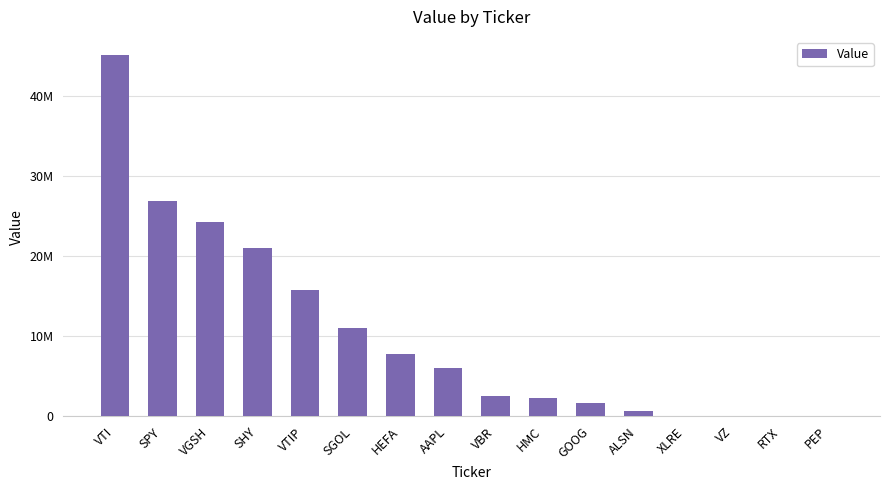

Rank the categories by value from lowest to highest.

XLRE, VZ, RTX, PEP, ALSN, GOOG, HMC, VBR, AAPL, HEFA, SGOL, VTIP, SHY, VGSH, SPY, VTI